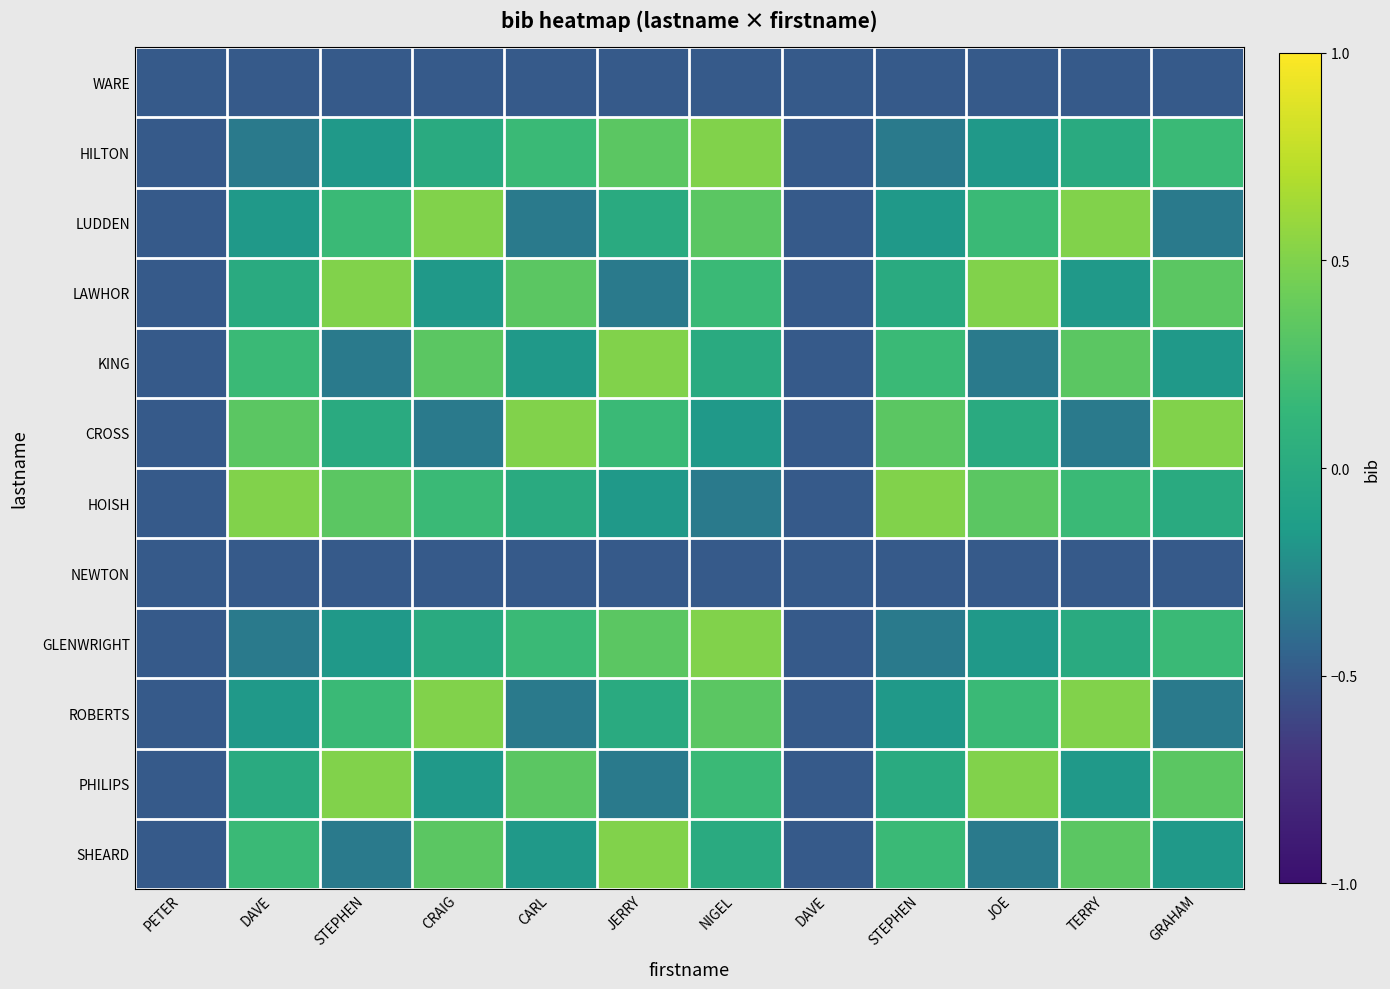

What is the difference between the highest and lowest values at JERRY?

1.0